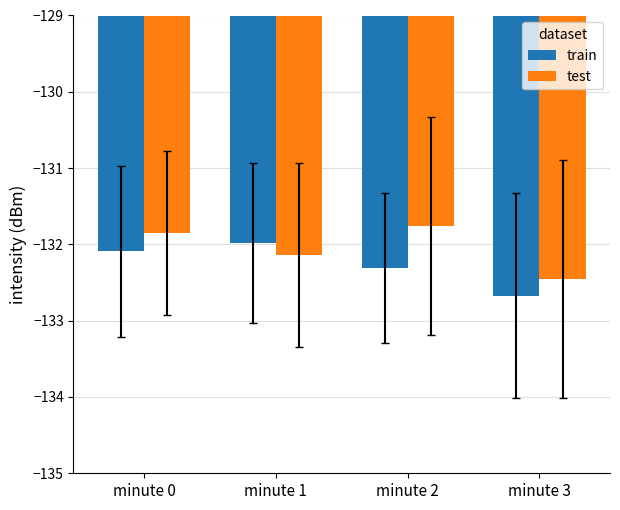

Reading left to right, extract all data points from this chart.

train: -132.1	-132.0	-132.3	-132.7
test: -131.8	-132.1	-131.8	-132.4